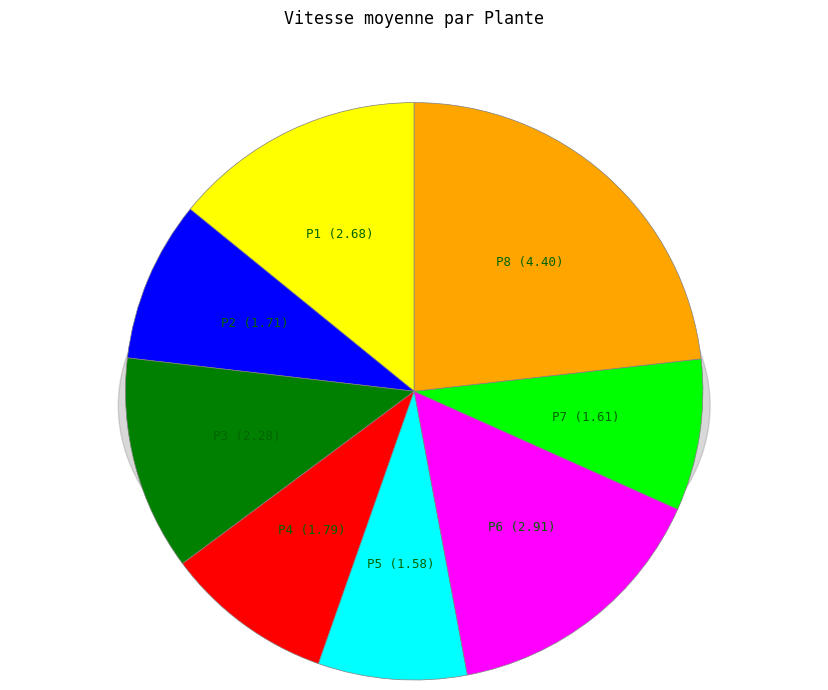

Combined, what portion of the pie is P3 and P8?

35.2%